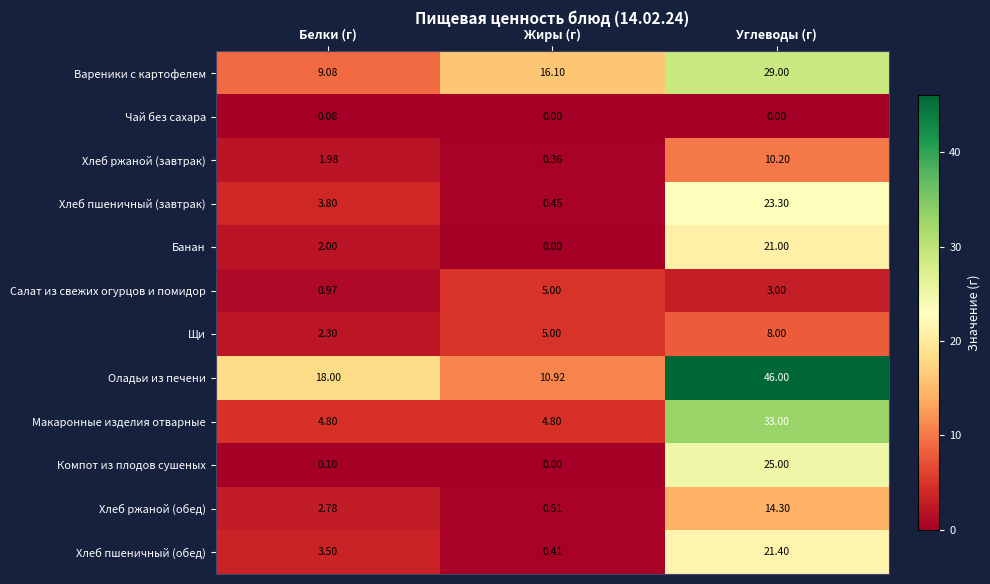

At which category is the sum across all series the highest?

Углеводы (г)